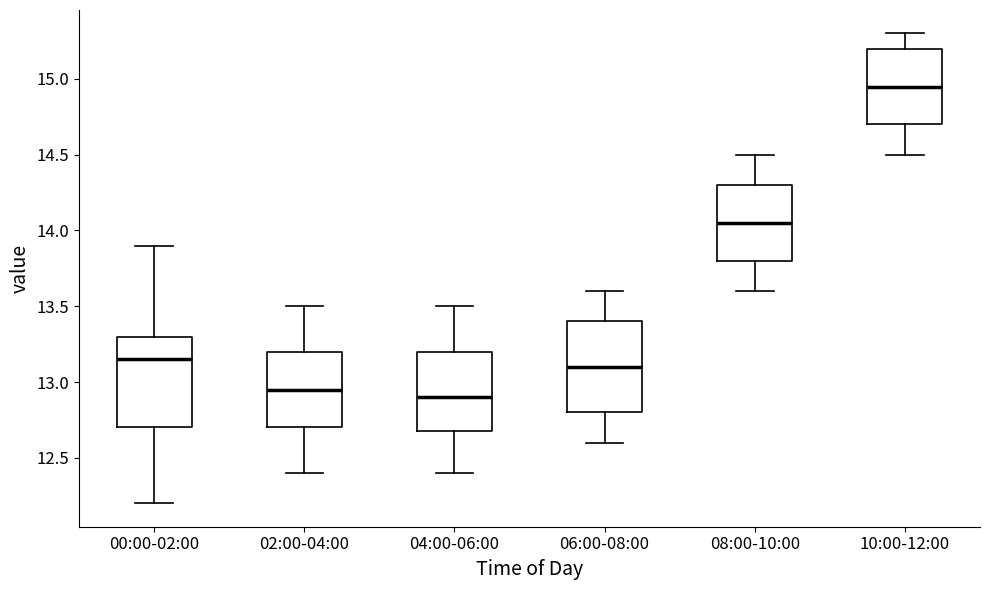

Reading left to right, read every box against the y-axis: the position of its median line, the range the box covers, and the ends of its whiskers. The values are not printed on the chart, so give them approximately, as read against the axis.

00:00-02:00: median 13.15, box 12.70 to 13.30, whiskers 12.20 to 13.90
02:00-04:00: median 12.95, box 12.70 to 13.20, whiskers 12.40 to 13.50
04:00-06:00: median 12.90, box 12.70 to 13.20, whiskers 12.40 to 13.50
06:00-08:00: median 13.10, box 12.80 to 13.40, whiskers 12.60 to 13.60
08:00-10:00: median 14.05, box 13.80 to 14.30, whiskers 13.60 to 14.50
10:00-12:00: median 14.95, box 14.70 to 15.20, whiskers 14.50 to 15.30